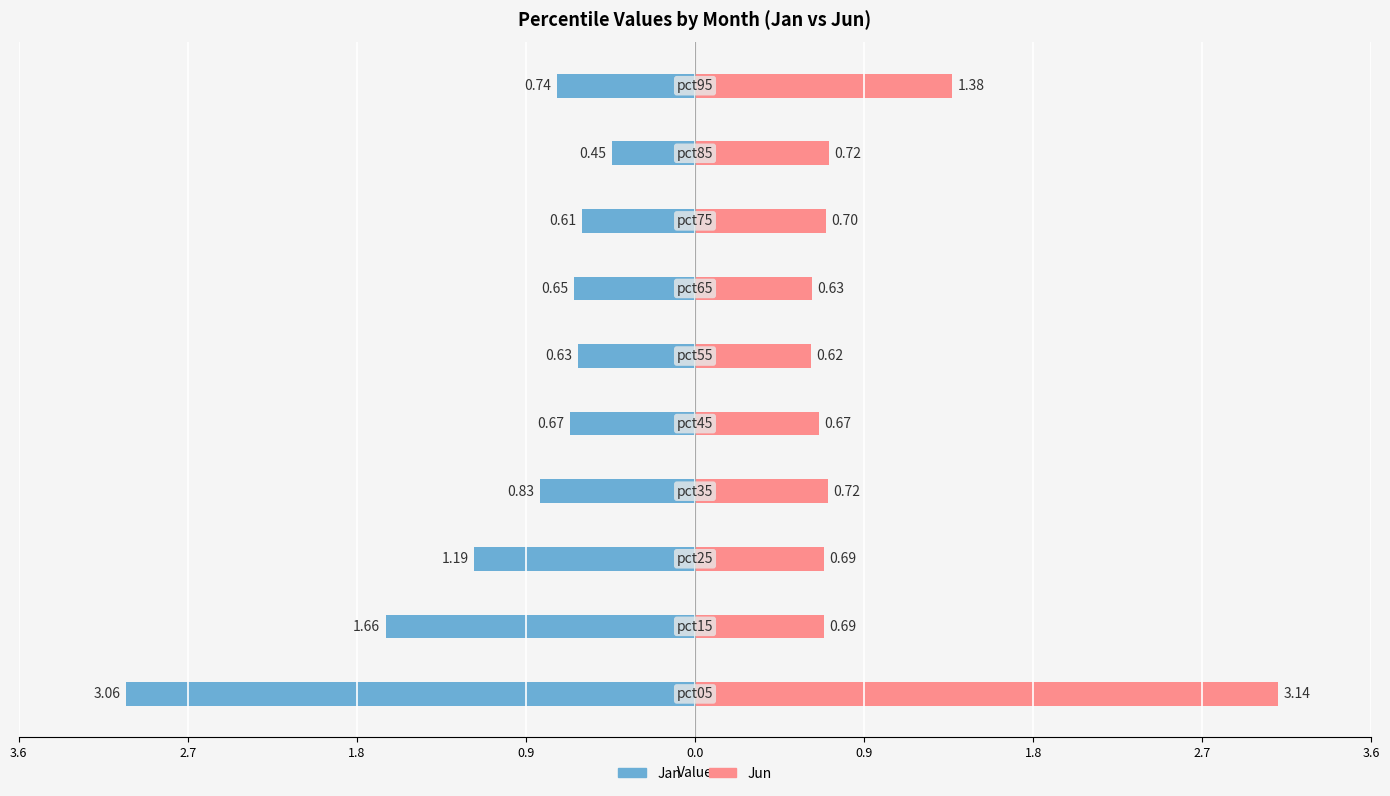

Rank the series at 0.9 from lowest to highest value.

Jan, Jun